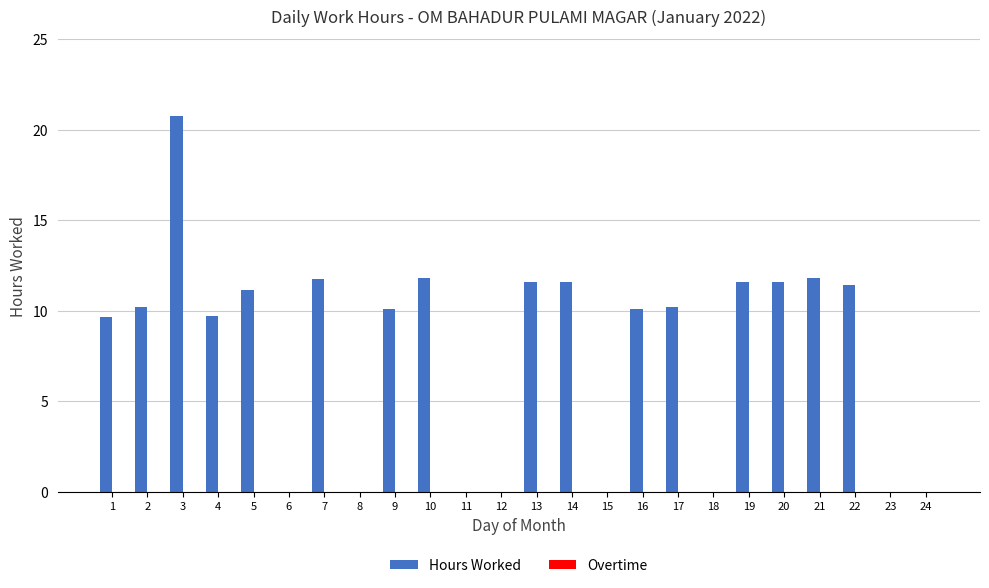

What is the sum of all values?

184.8